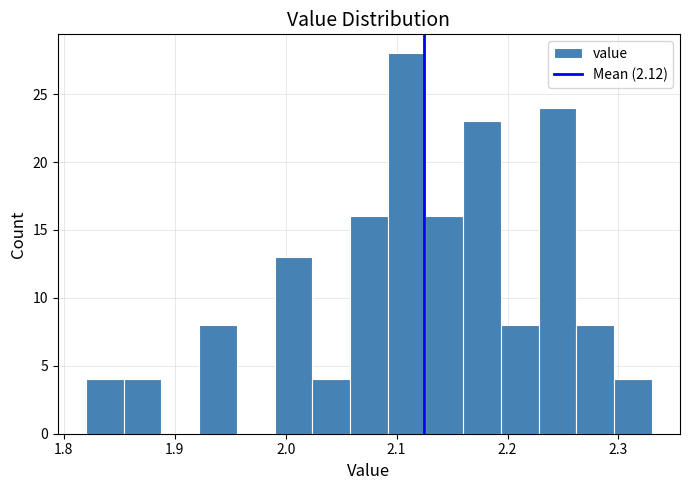

Read against the x-axis, roughly where is the centre of the tallest bar?

2.11